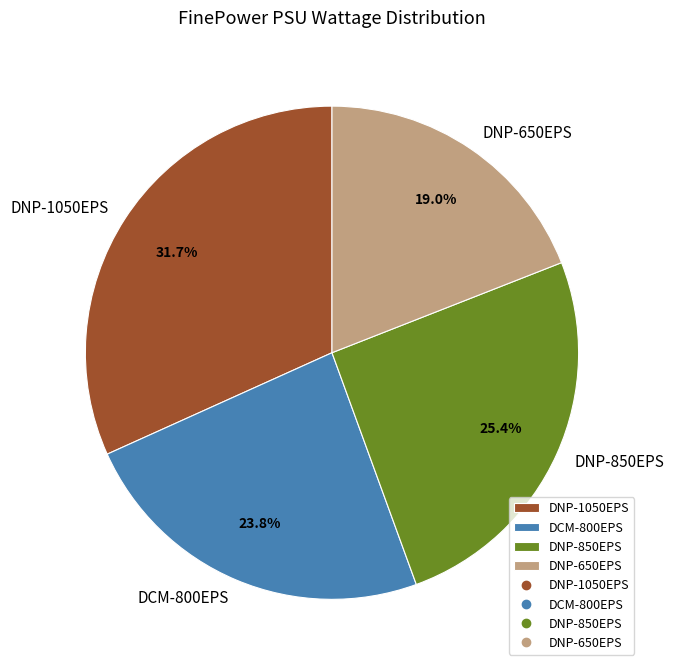

What is the ratio of the value at DNP-1050EPS to the value at DNP-650EPS?

1.7